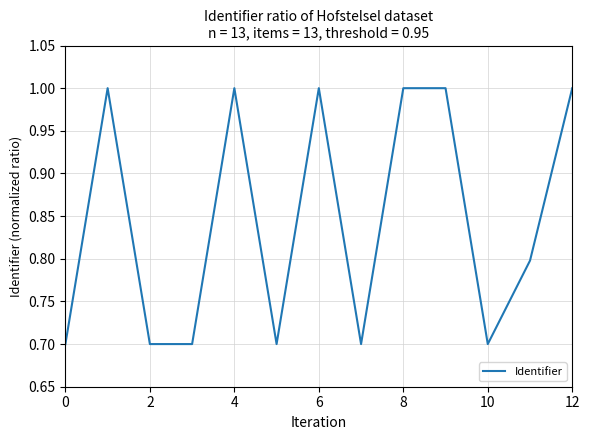

What is the greatest value displayed?

1.0